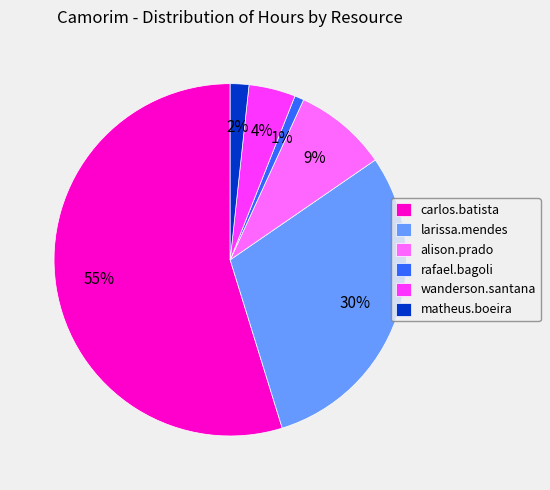

Do alison.prado and wanderson.santana together represent more than half of the pie?

No